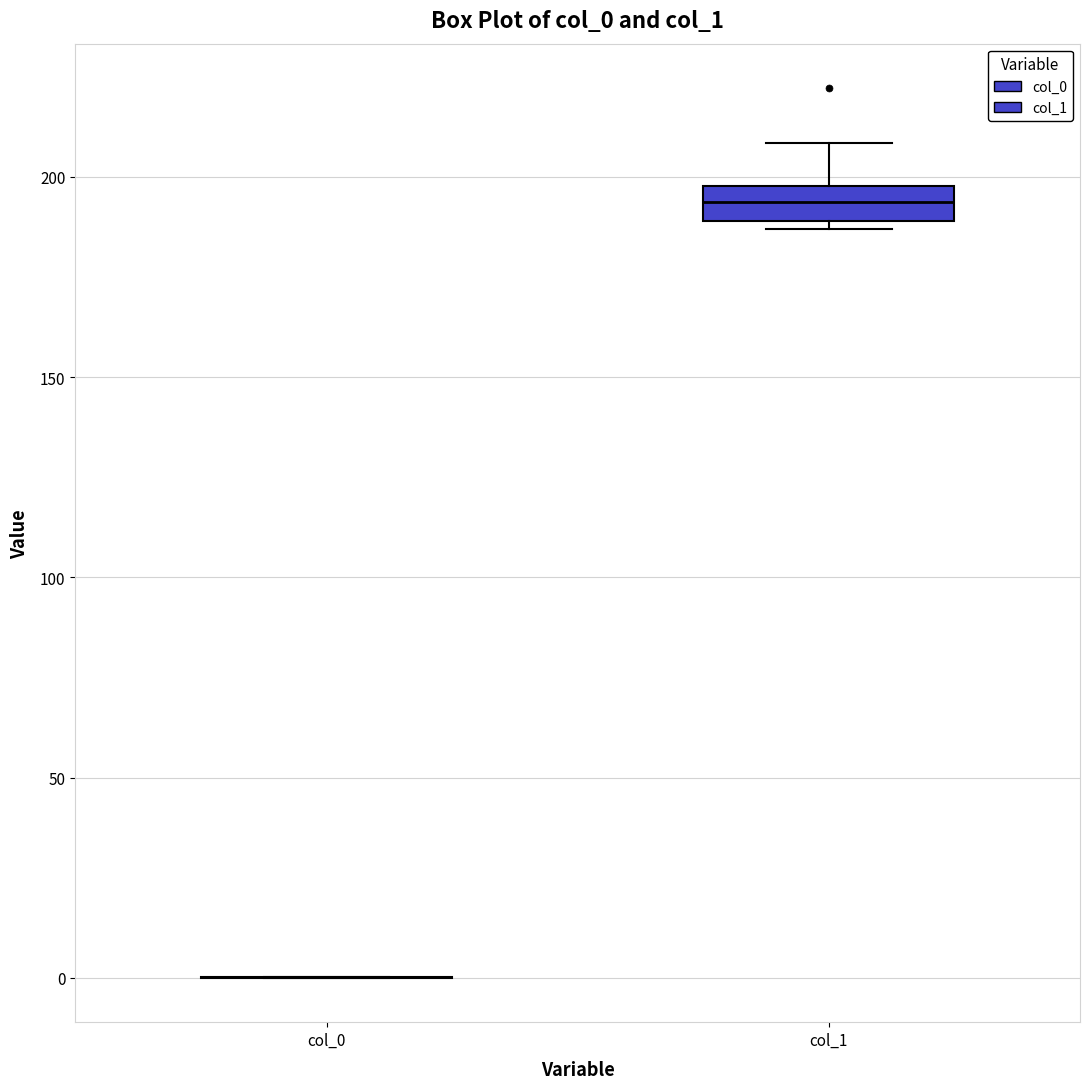

Reading left to right, transcribe this box plot: for each box, give where its median line is, the range the box spans, and where its two whiskers end, as read against the y-axis. The values are not printed on the chart, so give them approximately, as read against the axis.

col_0: box collapsed to a line at 0, whiskers 0 to 0
col_1: median 195, box 190 to 200, whiskers 185 to 210